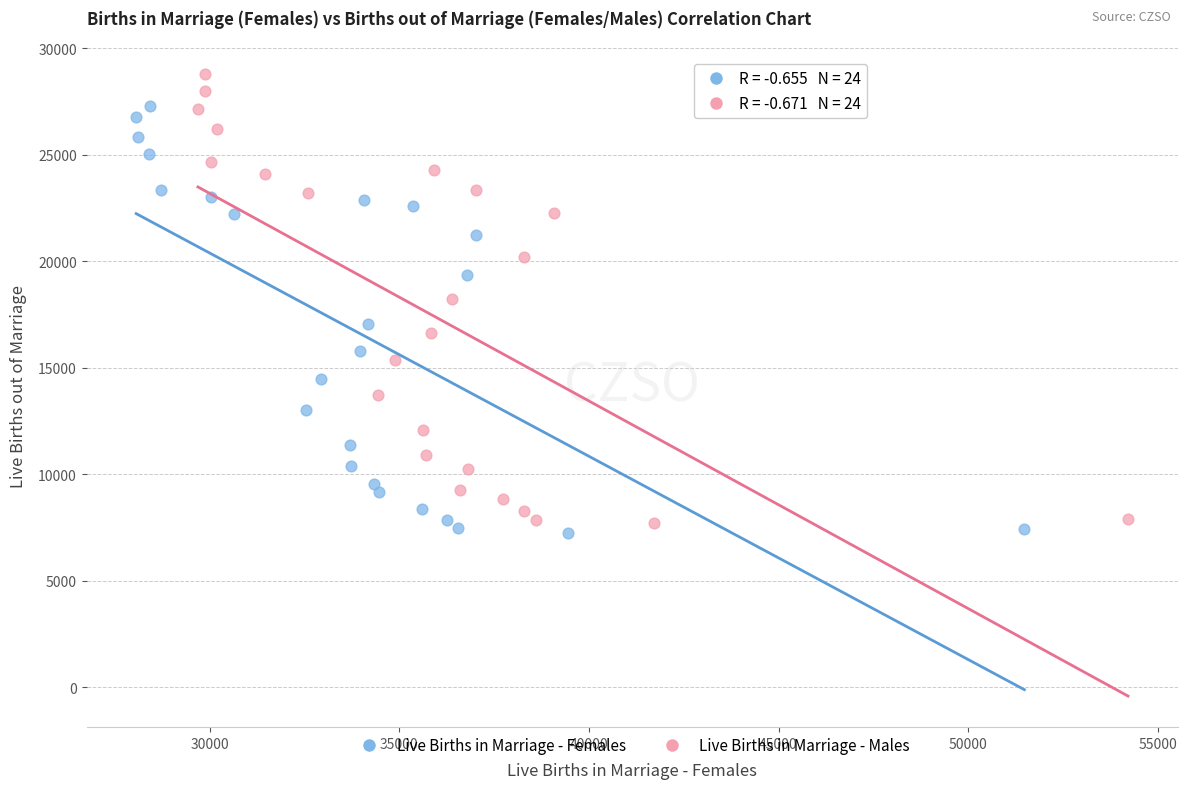

Which series reaches the maximum Y coordinate?

Live Births in Marriage - Males